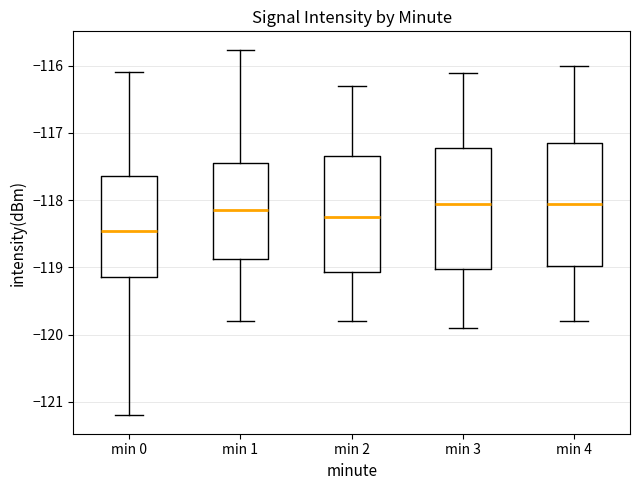

Where does the upper whisker of the box for min 0 end on the y-axis? The values are not printed on the chart, so give them approximately, as read against the axis.

-116.1